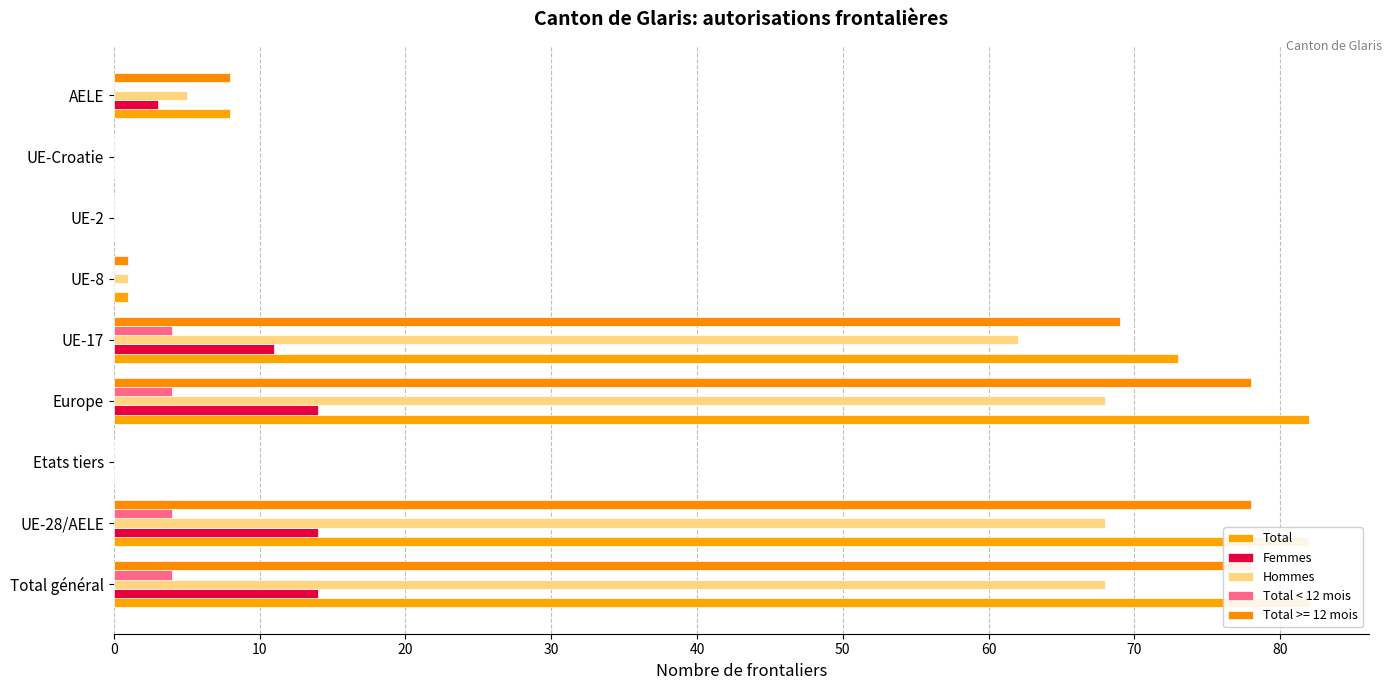

The Hommes series shows 39 at UE-17. True or false?

False